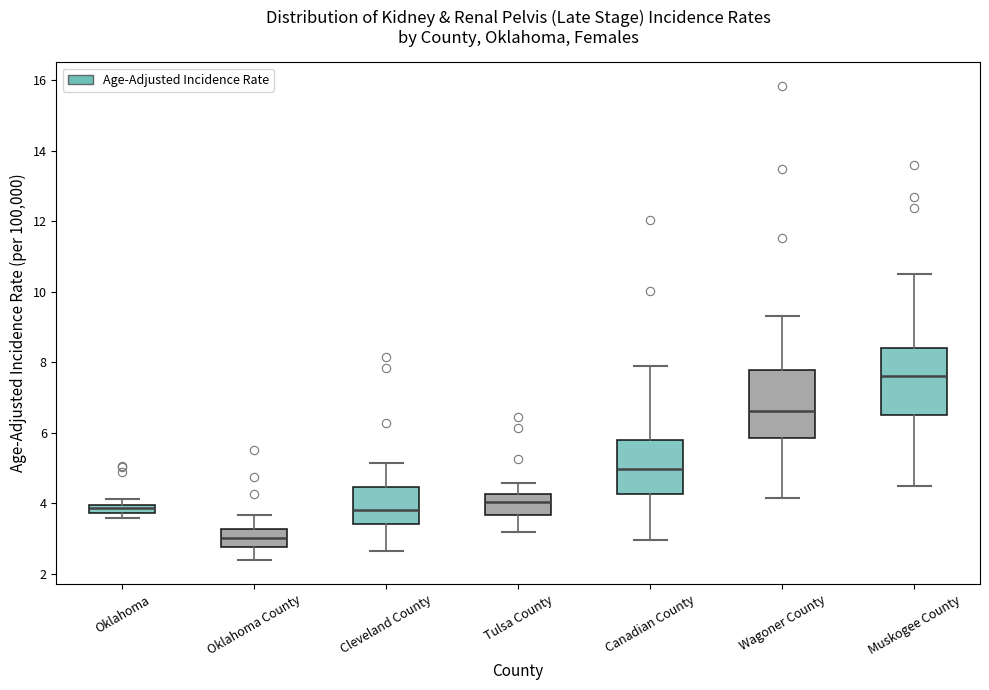

Where does the upper whisker of the box for Wagoner County end on the y-axis? The values are not printed on the chart, so give them approximately, as read against the axis.

9.4